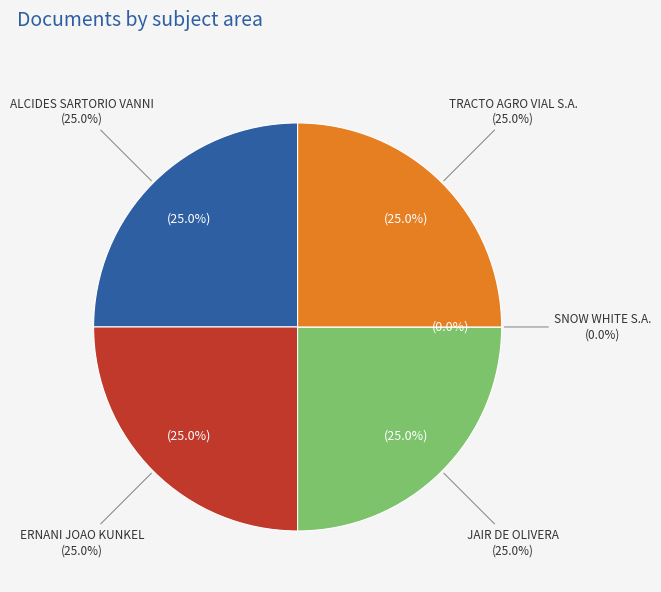

What is the largest slice in the pie chart?

ALCIDES SARTORIO VANNI